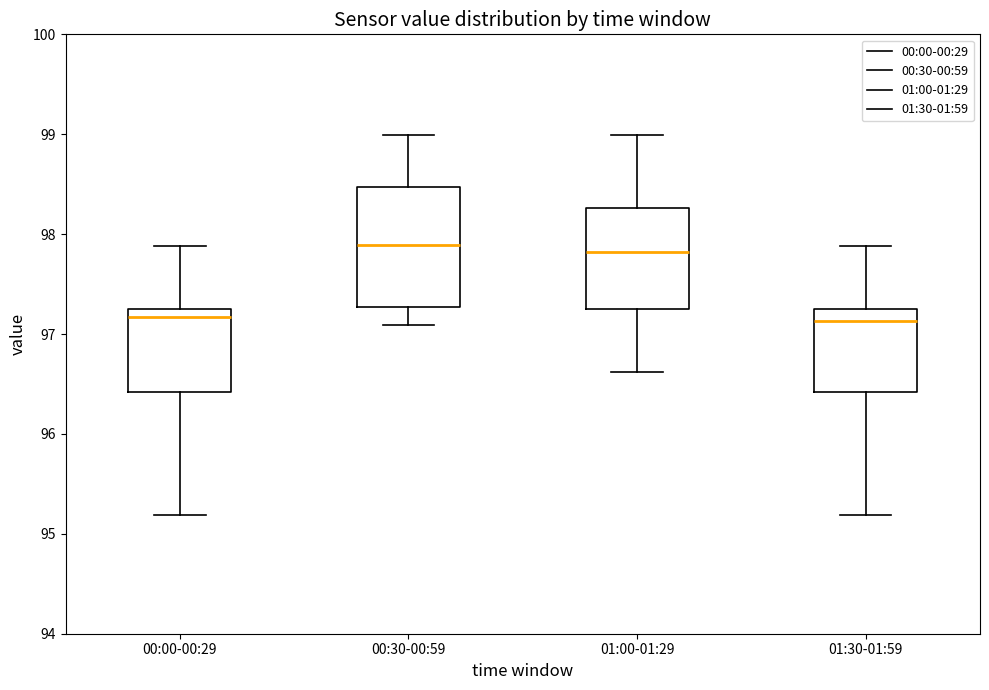

Reading left to right, transcribe this box plot: for each box, give where its median line is, the range the box spans, and where its two whiskers end, as read against the y-axis. The values are not printed on the chart, so give them approximately, as read against the axis.

00:00-00:29: median 97.2, box 96.4 to 97.3, whiskers 95.2 to 97.9
00:30-00:59: median 97.9, box 97.3 to 98.5, whiskers 97.1 to 99.0
01:00-01:29: median 97.8, box 97.3 to 98.3, whiskers 96.6 to 99.0
01:30-01:59: median 97.1, box 96.4 to 97.3, whiskers 95.2 to 97.9